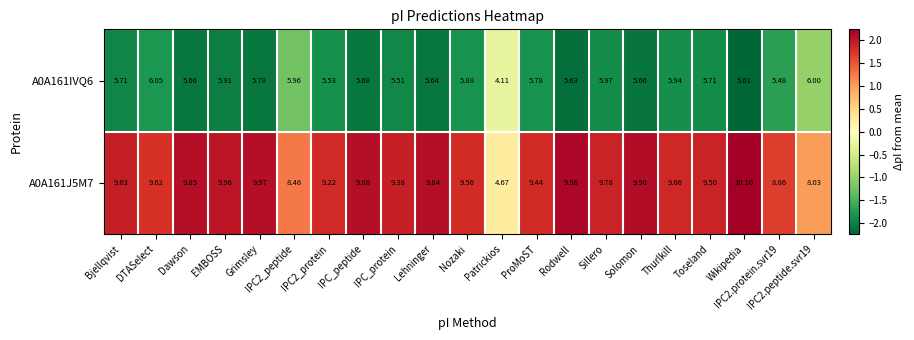

Where does the A0A161J5M7 series first go above 9?

Bjellqvist